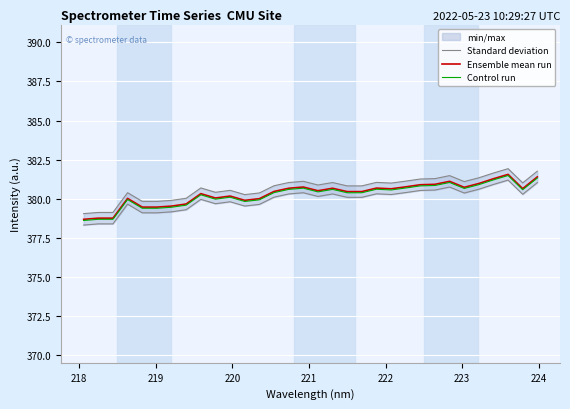

What is the difference between the maximum and minimum values in the Control run series?

2.9